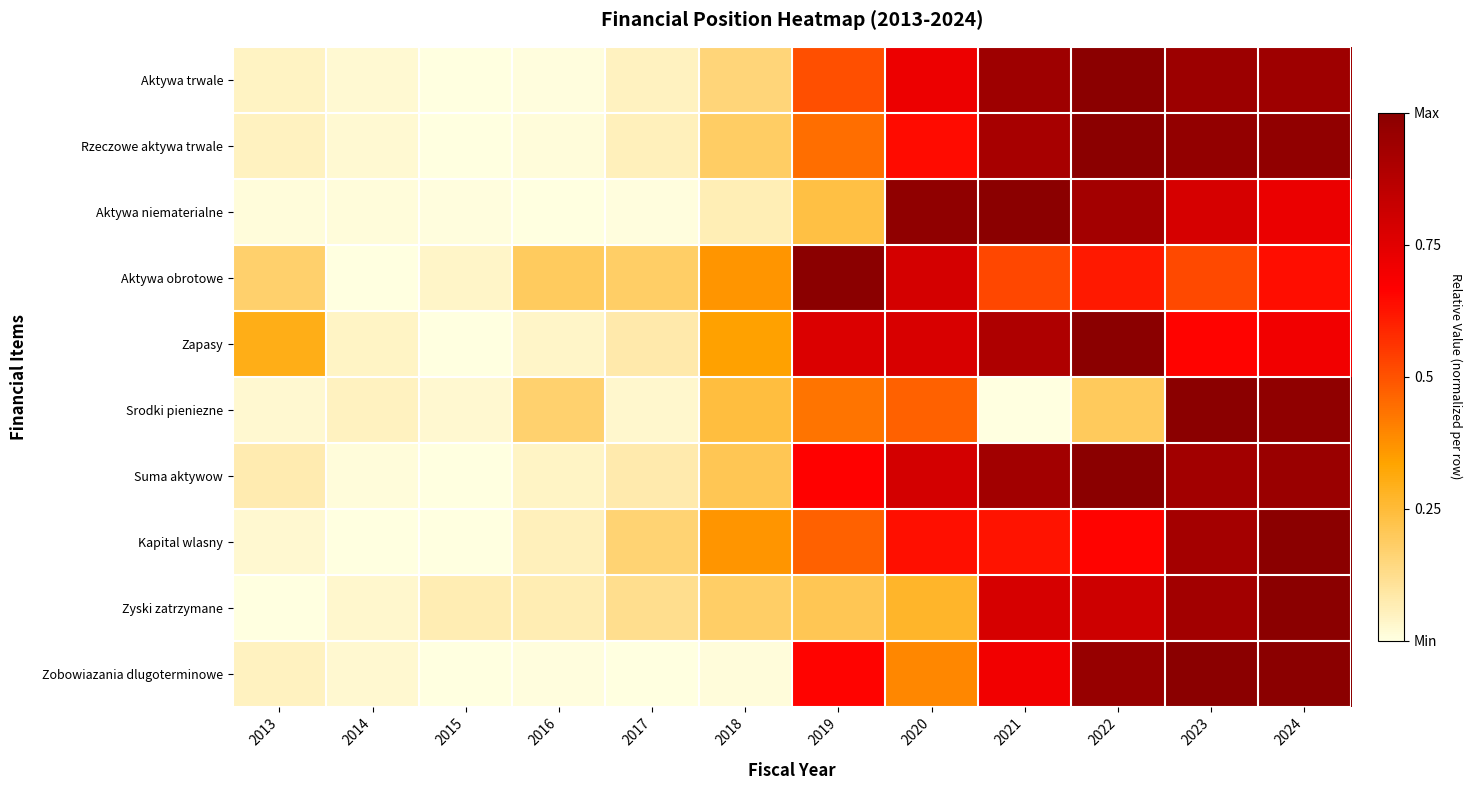

Reading left to right, what are all the values shown in this chart?

Aktywa trwale: 2013=0.0	2014=0.0	2015=0.0	2016=0.0	2017=0.0	2018=0.2	2019=0.5	2020=0.7	2021=0.9	2022=1.0	2023=0.9	2024=0.9
Rzeczowe aktywa trwale: 2013=0.0	2014=0.0	2015=0.0	2016=0.0	2017=0.1	2018=0.2	2019=0.4	2020=0.6	2021=0.9	2022=1.0	2023=1.0	2024=1.0
Aktywa niematerialne: 2013=0.0	2014=0.0	2015=0.0	2016=0.0	2017=0.0	2018=0.1	2019=0.2	2020=1.0	2021=1.0	2022=0.9	2023=0.8	2024=0.7
Aktywa obrotowe: 2013=0.2	2014=0.0	2015=0.0	2016=0.2	2017=0.2	2018=0.4	2019=1.0	2020=0.8	2021=0.5	2022=0.6	2023=0.5	2024=0.6
Zapasy: 2013=0.3	2014=0.0	2015=0.0	2016=0.0	2017=0.1	2018=0.3	2019=0.8	2020=0.8	2021=0.9	2022=1.0	2023=0.7	2024=0.7
Srodki pieniezne: 2013=0.0	2014=0.0	2015=0.0	2016=0.2	2017=0.0	2018=0.2	2019=0.4	2020=0.5	2021=0.0	2022=0.2	2023=1.0	2024=1.0
Suma aktywow: 2013=0.1	2014=0.0	2015=0.0	2016=0.0	2017=0.1	2018=0.2	2019=0.7	2020=0.8	2021=0.9	2022=1.0	2023=0.9	2024=1.0
Kapital wlasny: 2013=0.0	2014=0.0	2015=0.0	2016=0.1	2017=0.2	2018=0.4	2019=0.5	2020=0.6	2021=0.6	2022=0.7	2023=0.9	2024=1.0
Zyski zatrzymane: 2013=0.0	2014=0.0	2015=0.1	2016=0.1	2017=0.1	2018=0.2	2019=0.2	2020=0.3	2021=0.8	2022=0.8	2023=0.9	2024=1.0
Zobowiazania dlugoterminowe: 2013=0.0	2014=0.0	2015=0.0	2016=0.0	2017=0.0	2018=0.0	2019=0.7	2020=0.4	2021=0.7	2022=1.0	2023=1.0	2024=1.0